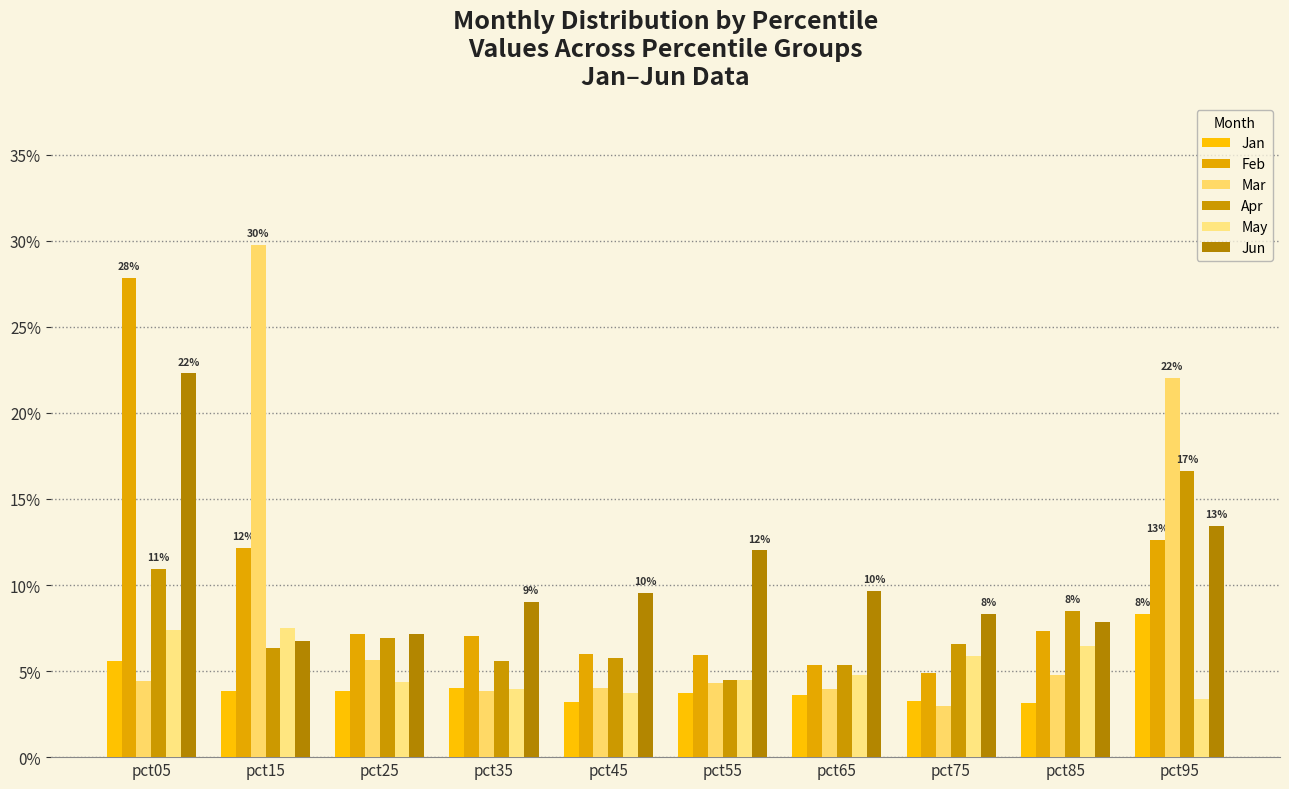

Reading right to left, transcribe all the data shown in this chart.

Jan: pct95=0.1	pct85=0.0	pct75=0.0	pct65=0.0	pct55=0.0	pct45=0.0	pct35=0.0	pct25=0.0	pct15=0.0	pct05=0.1
Feb: pct95=0.1	pct85=0.1	pct75=0.0	pct65=0.1	pct55=0.1	pct45=0.1	pct35=0.1	pct25=0.1	pct15=0.1	pct05=0.3
Mar: pct95=0.2	pct85=0.0	pct75=0.0	pct65=0.0	pct55=0.0	pct45=0.0	pct35=0.0	pct25=0.1	pct15=0.3	pct05=0.0
Apr: pct95=0.2	pct85=0.1	pct75=0.1	pct65=0.1	pct55=0.0	pct45=0.1	pct35=0.1	pct25=0.1	pct15=0.1	pct05=0.1
May: pct95=0.0	pct85=0.1	pct75=0.1	pct65=0.0	pct55=0.0	pct45=0.0	pct35=0.0	pct25=0.0	pct15=0.1	pct05=0.1
Jun: pct95=0.1	pct85=0.1	pct75=0.1	pct65=0.1	pct55=0.1	pct45=0.1	pct35=0.1	pct25=0.1	pct15=0.1	pct05=0.2